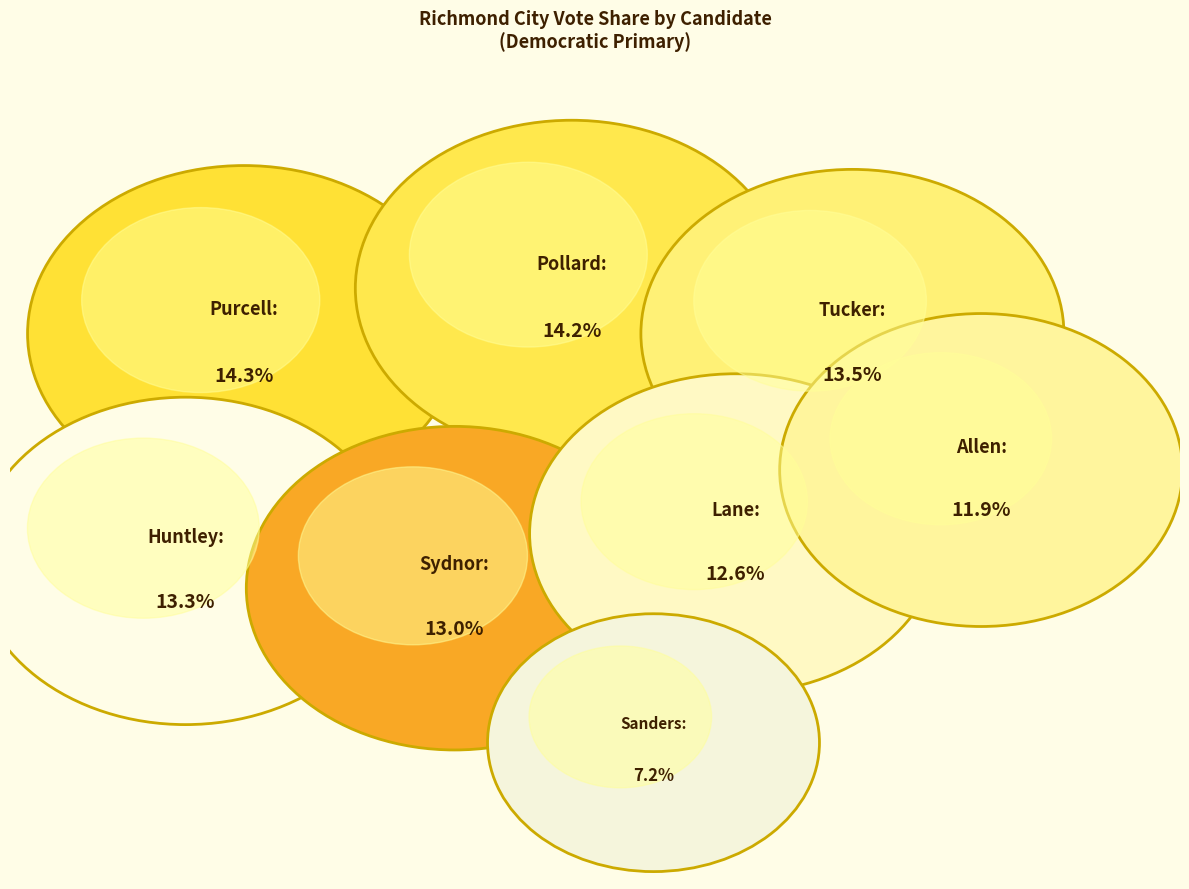

Is there a majority slice in this chart?

No